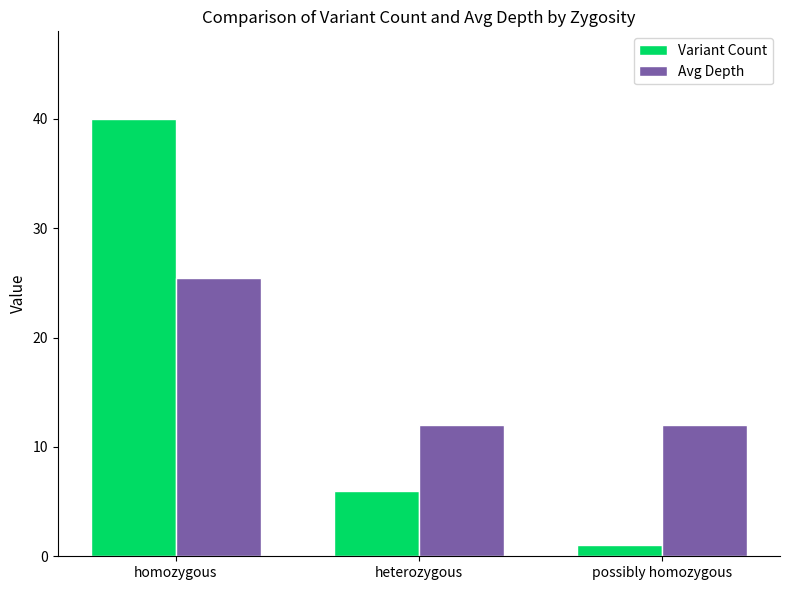

The Variant Count series shows 16.6 at homozygous. True or false?

False